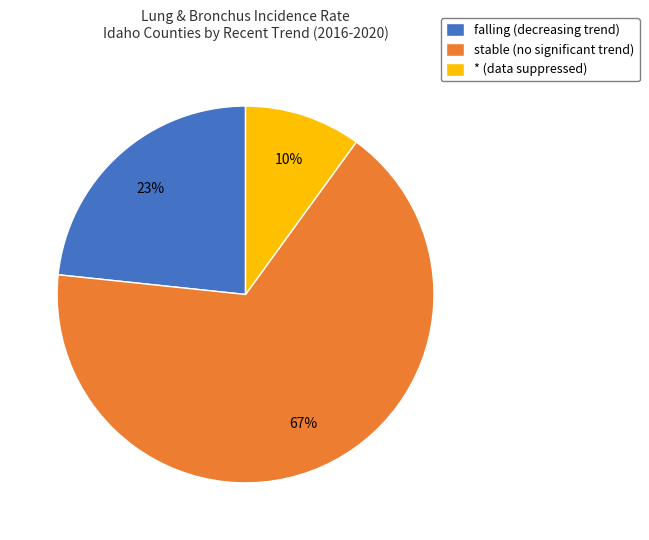

Rank the categories by value from highest to lowest.

stable, falling, *